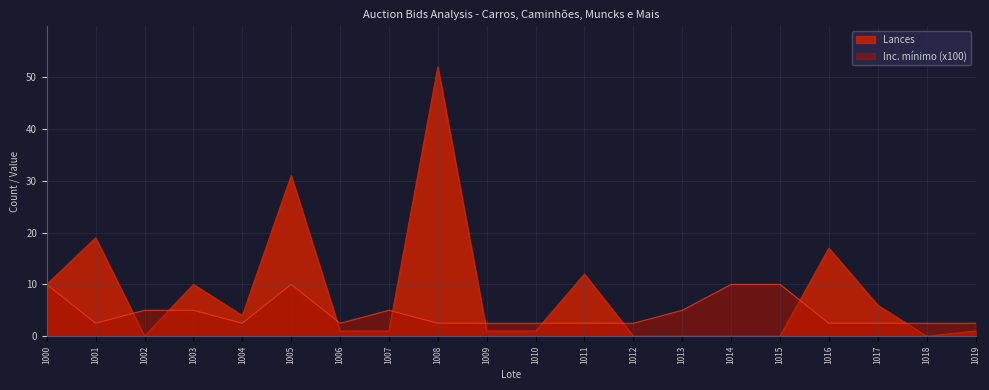

How many data points in Lances are less than 1?

6